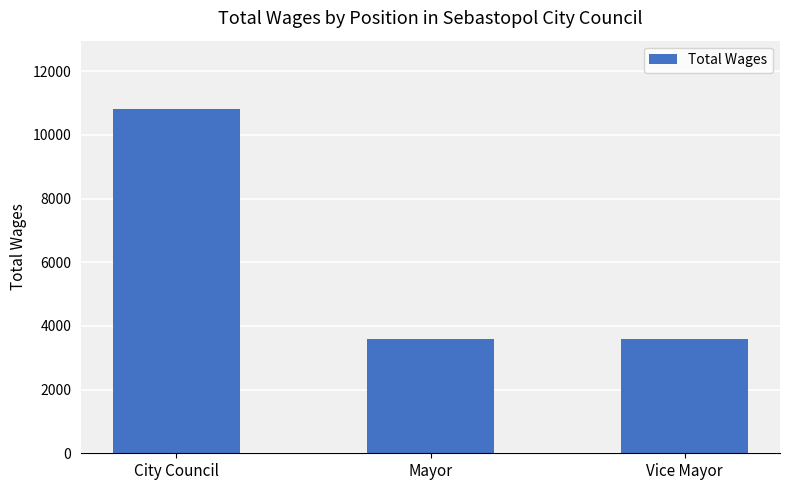

Reading right to left, what are all the values shown in this chart?

3600	3600	10800